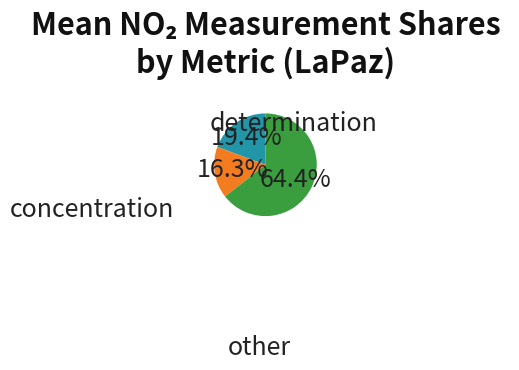

Is there any slice that represents more than half of the pie?

Yes